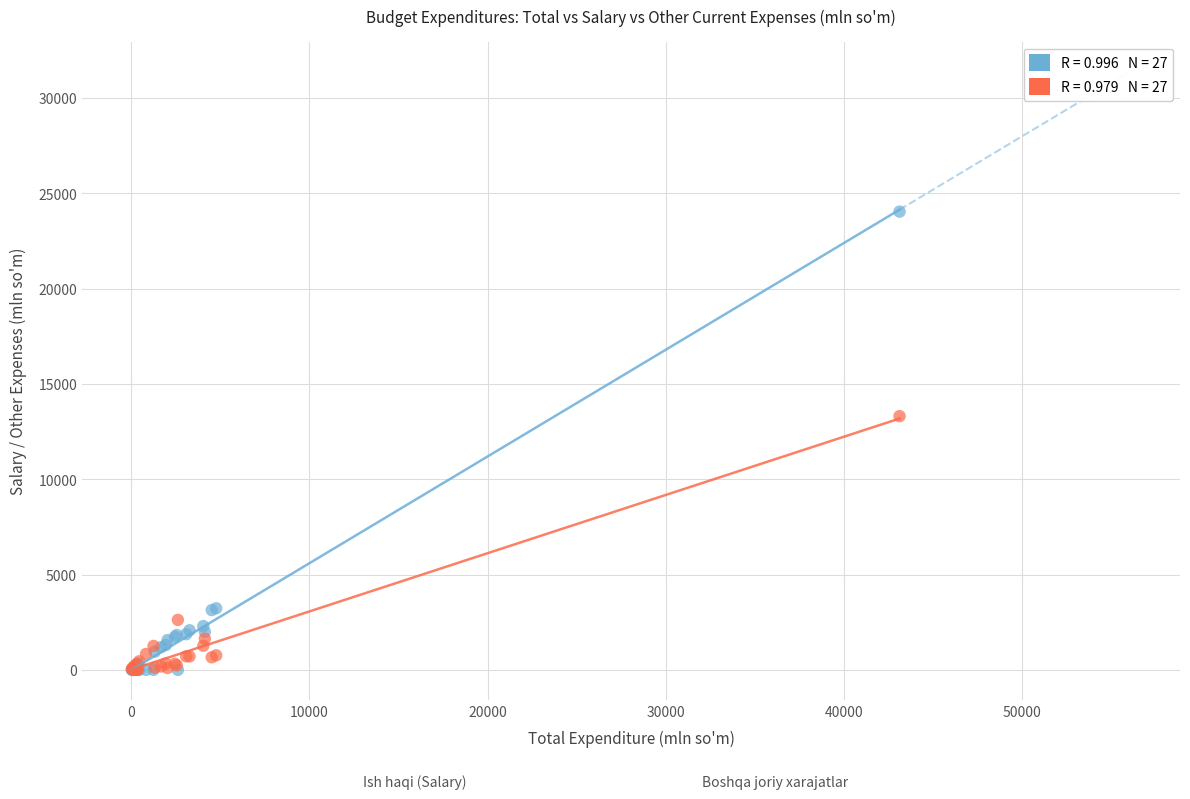

Across all series, what Y value is closest to 12019?

13310.0